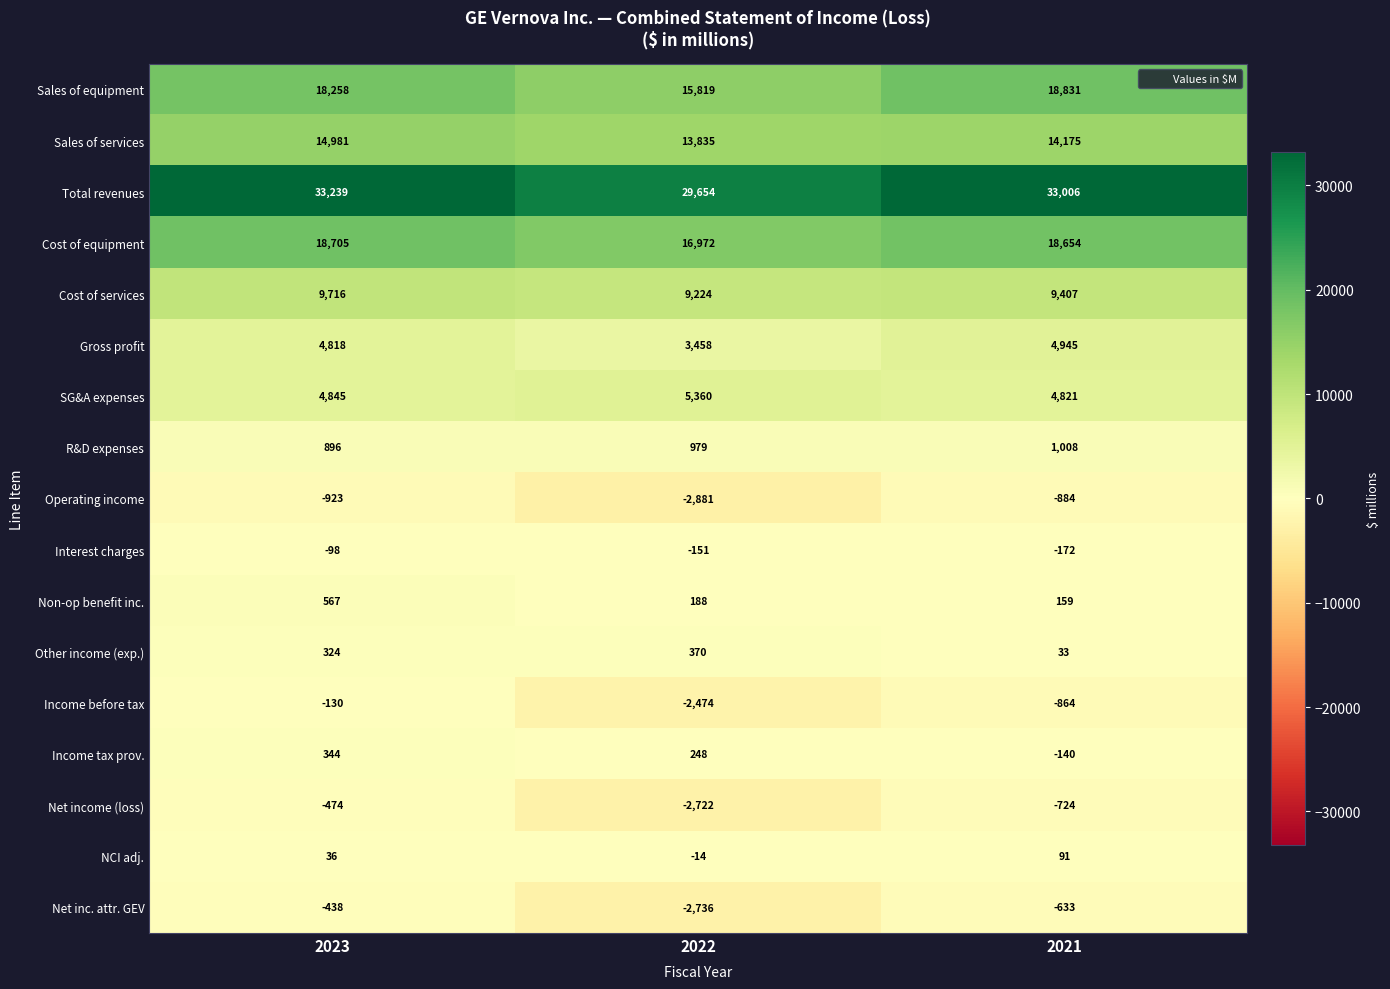

Where does the Sales of services series first go above 14175?

2023